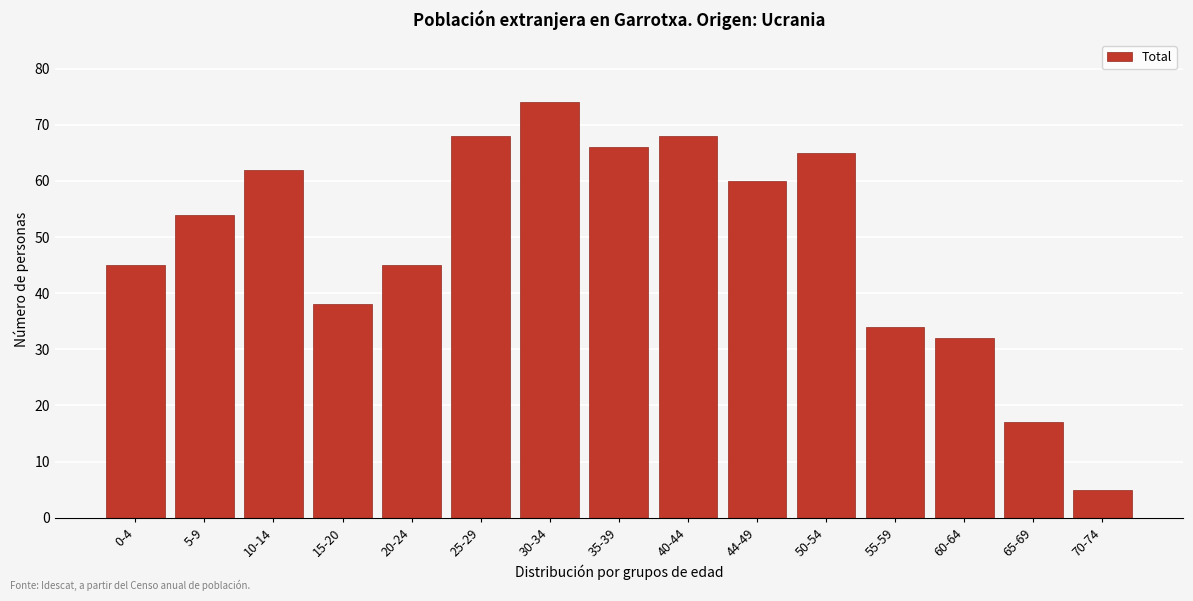

Reading left to right, list all the values displayed in this chart.

0-4=45	5-9=54	10-14=62	15-20=38	20-24=45	25-29=68	30-34=74	35-39=66	40-44=68	44-49=60	50-54=65	55-59=34	60-64=32	65-69=17	70-74=5